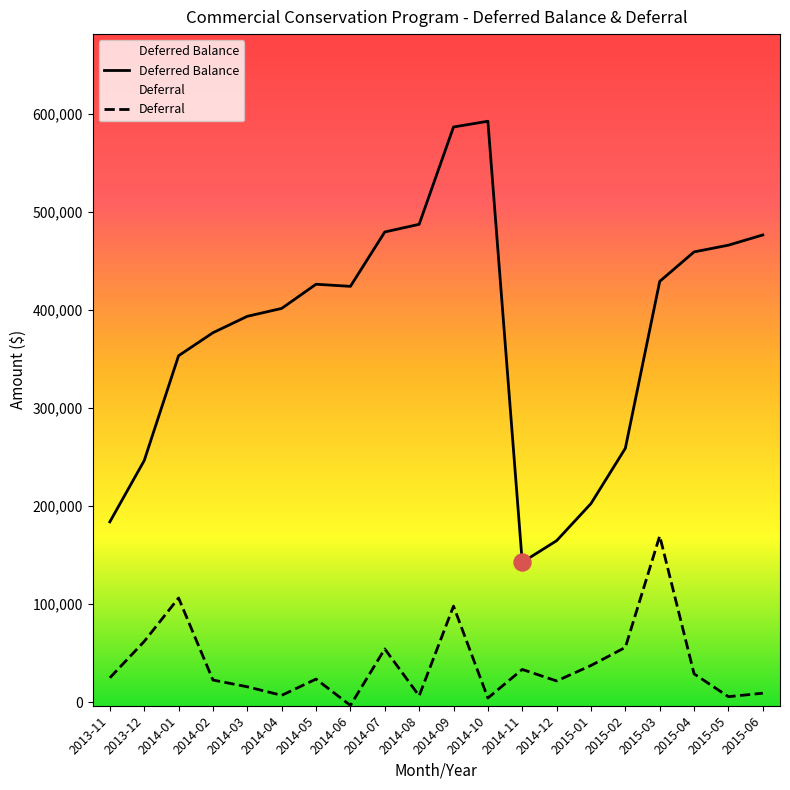

Is the value of Deferral at 2014-09 greater than the value of Deferred Balance at 2014-09?

No